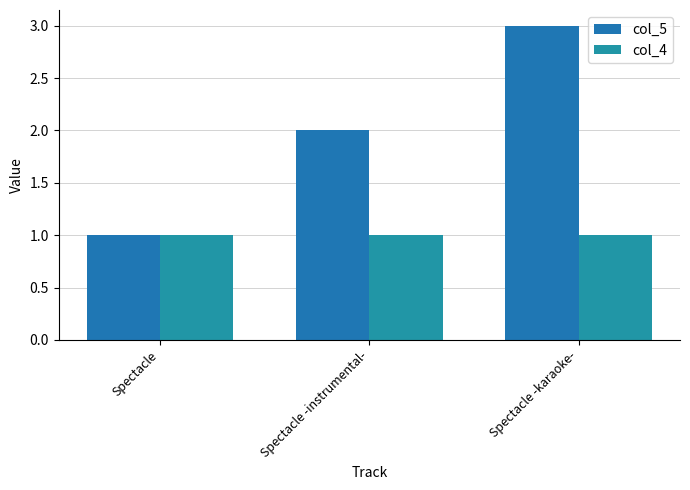

At which label is col_4 closest to 1?

Spectacle